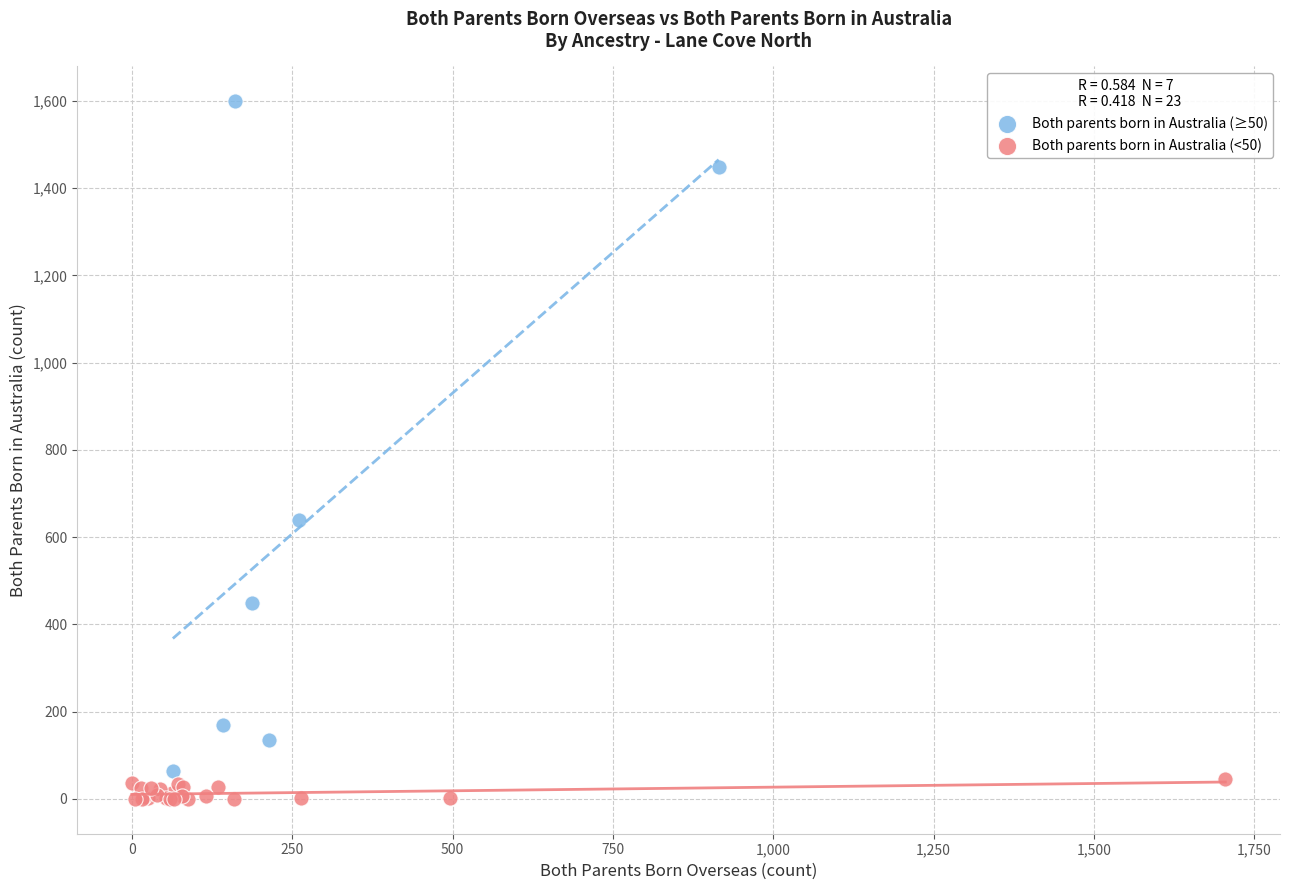

Which series contains the highest Y value?

Both parents born in Australia (≥50)